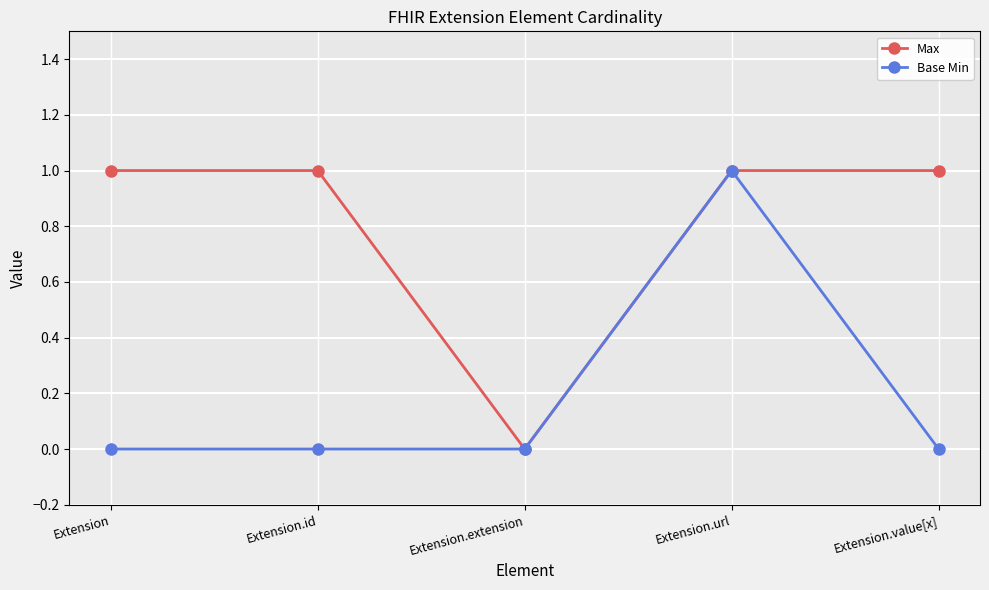

What is the sum of the Max values at Extension.id and Extension.value[x]?

2